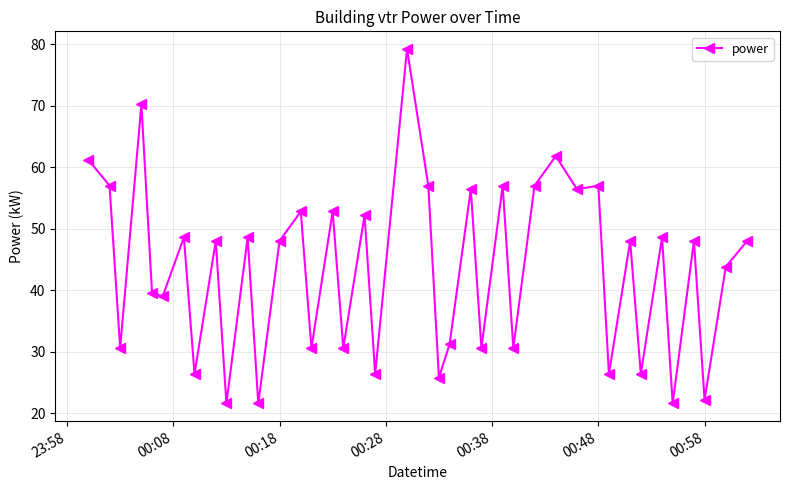

True or false: there are more than 1 points higher than both neighbors.

True